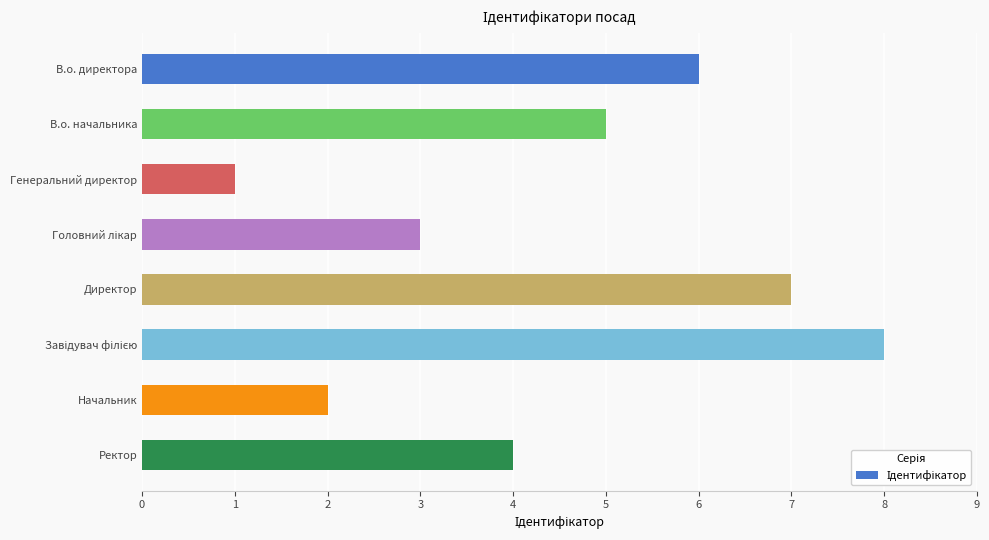

Which label corresponds to the smallest value in the chart?

Генеральний директор